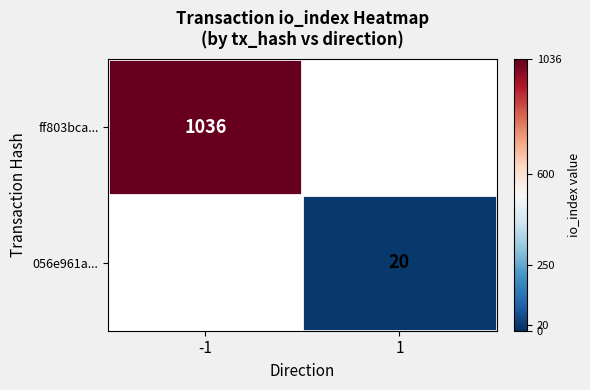

True or false: 056e961a... has a value of 20 at 1.

True